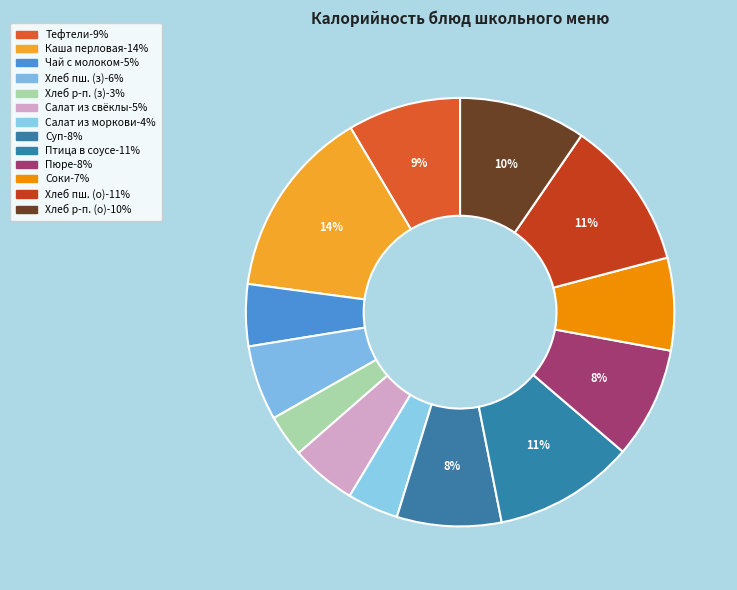

How many segments does this pie chart have?

13